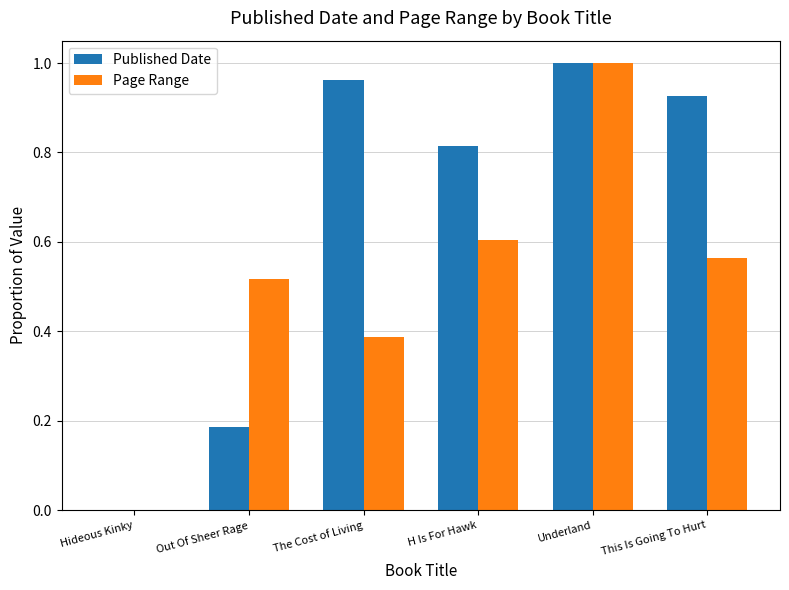

At which category does the chart reach its peak across all series?

Underland